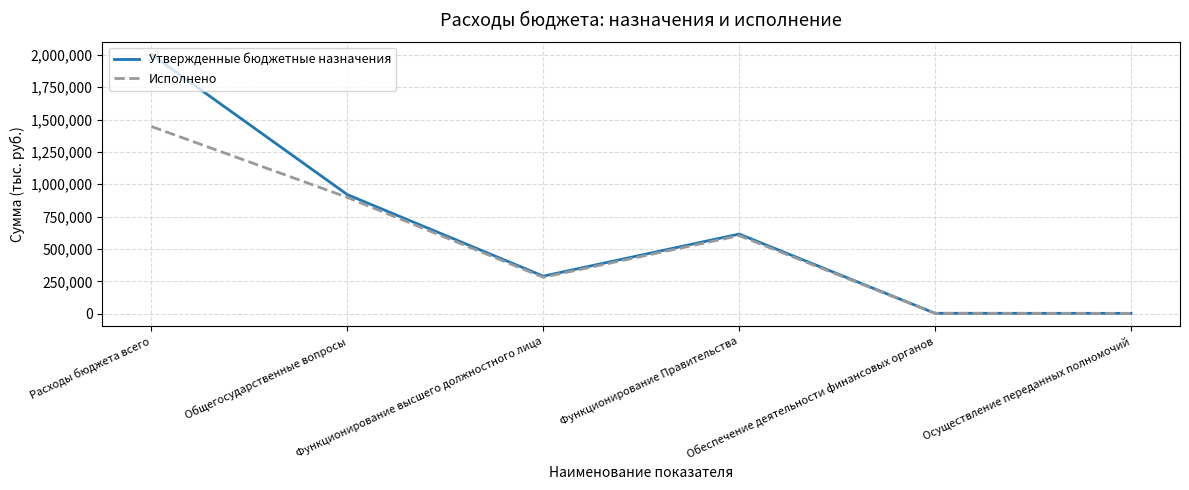

What is the difference between the maximum and minimum values in the Исполнено series?

1443228.8